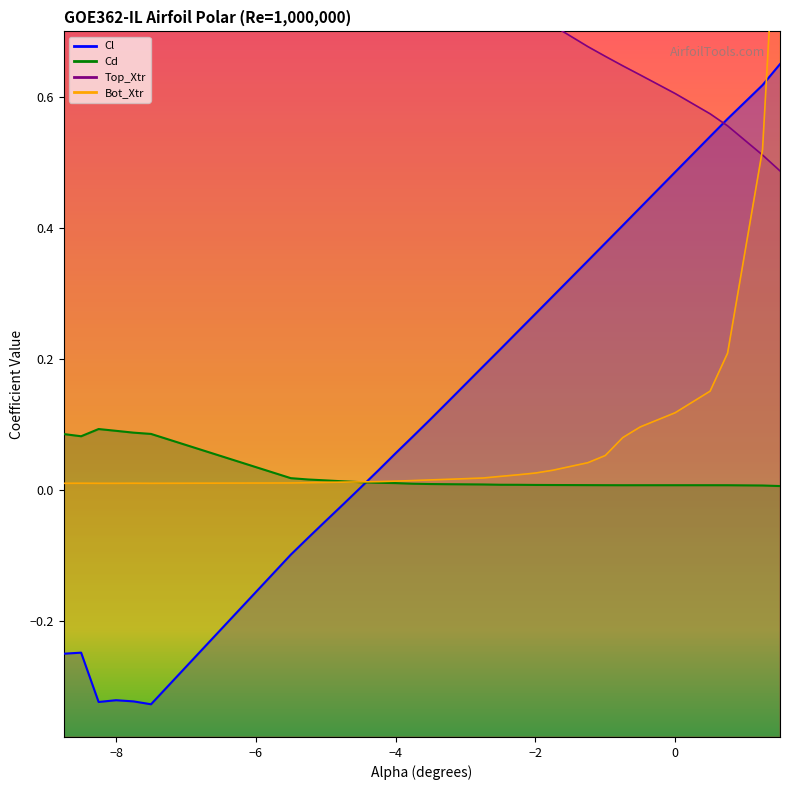

What is the difference between the highest and lowest values at −2?

0.7